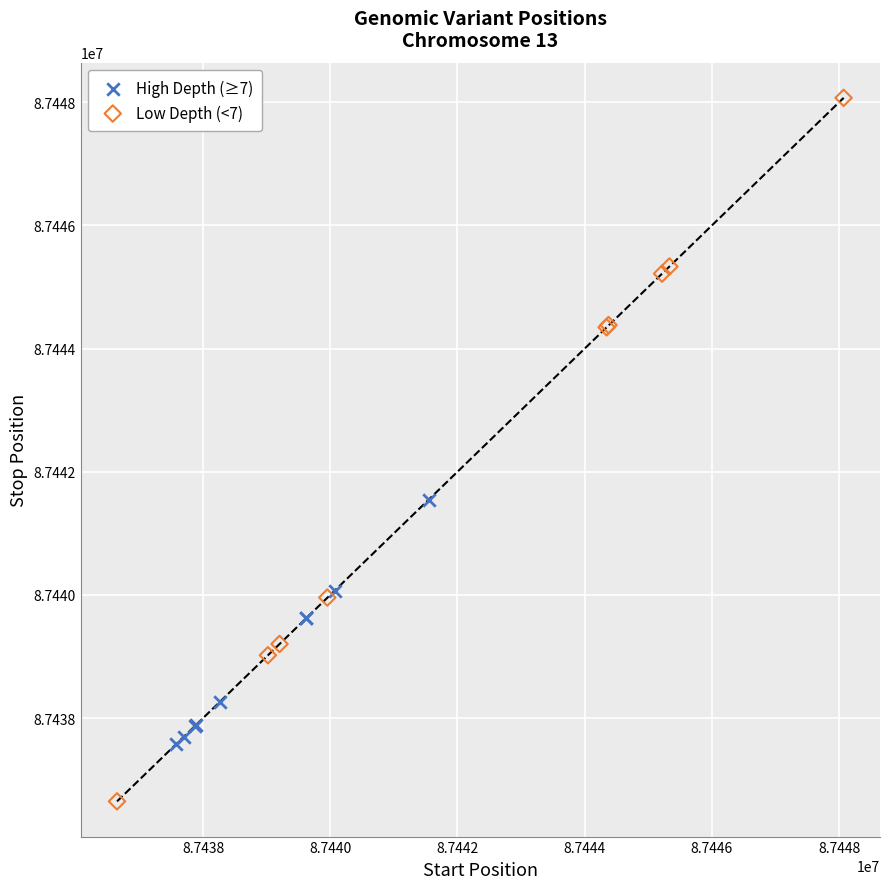

What are all the series names shown in the legend?

High Depth (≥7), Low Depth (<7)